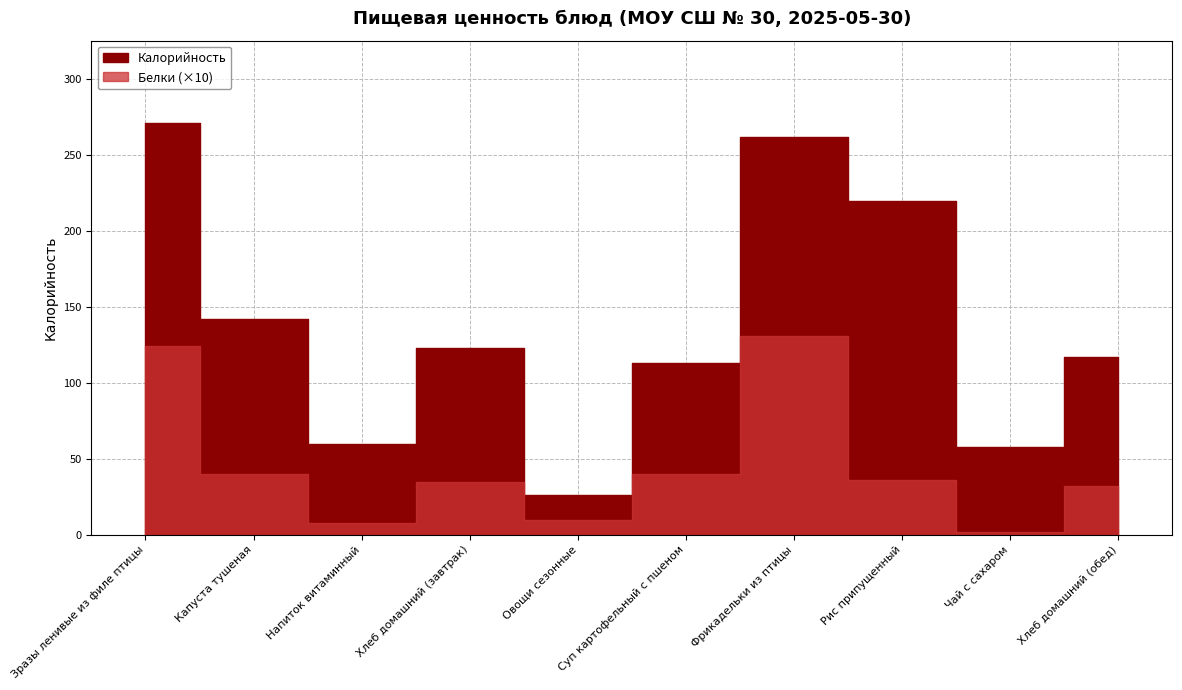

Rank the series by their average value, from lowest to highest.

Белки, Калорийность